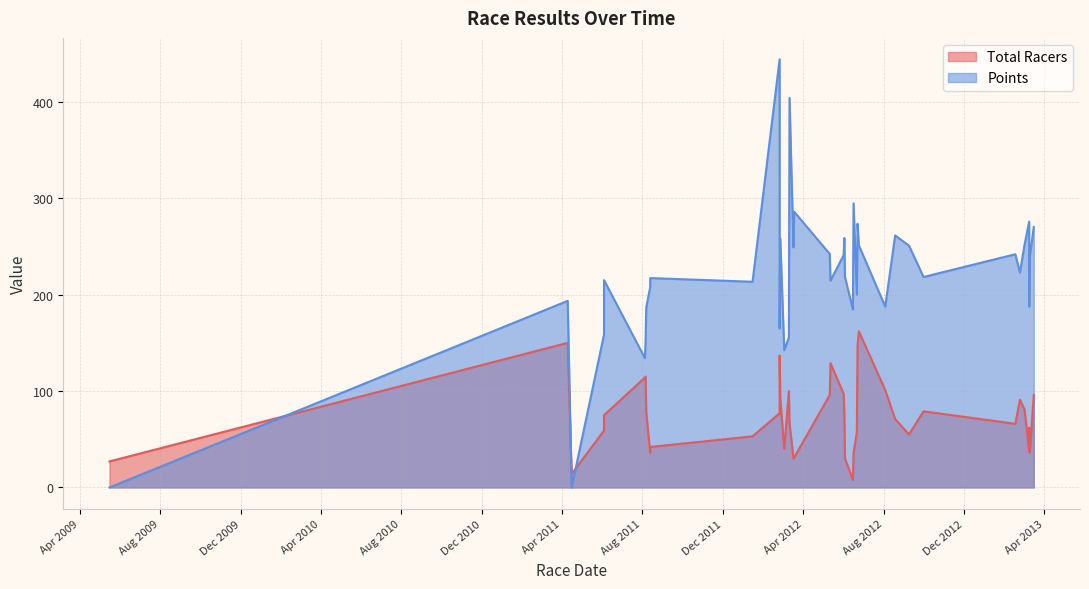

What is the sum of all values?

2952